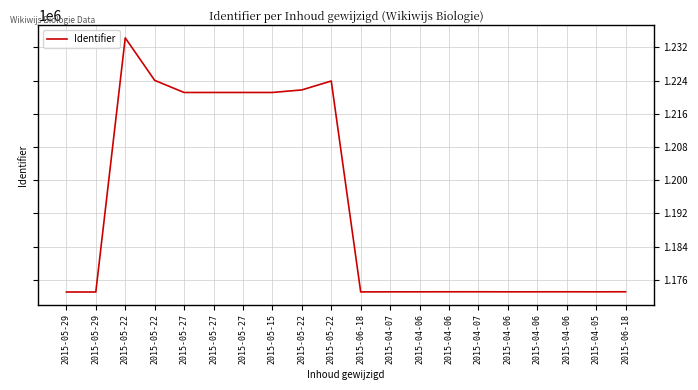

Which category has the highest value across all series?

2015-05-22